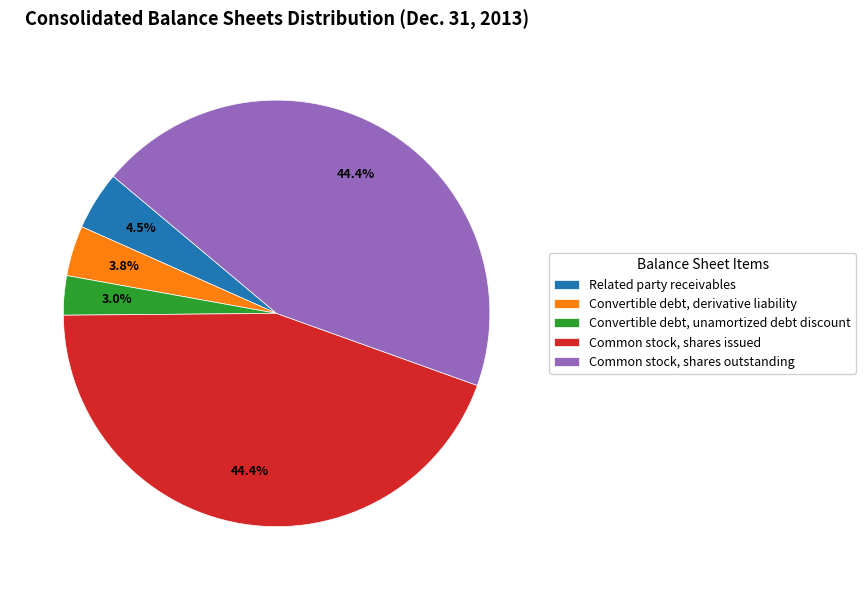

True or false: Common stock, shares outstanding accounts for 56% of the total.

False